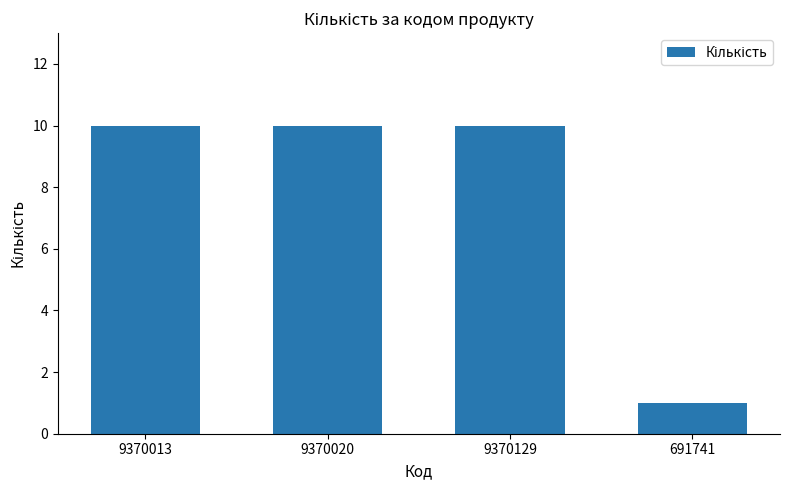

Between 9370129 and 691741, which is larger?

9370129